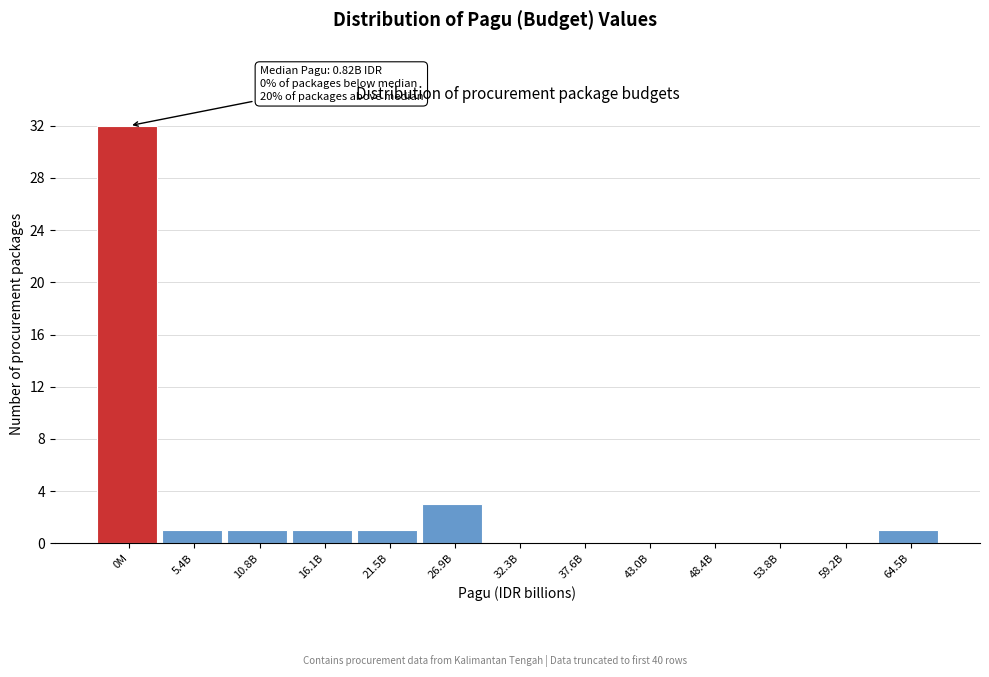

Reading left to right, extract all data points from this chart.

0M=32	5.4B=1	10.8B=1	16.1B=1	21.5B=1	26.9B=3	32.3B=0	37.6B=0	43.0B=0	48.4B=0	53.8B=0	59.2B=0	64.5B=1